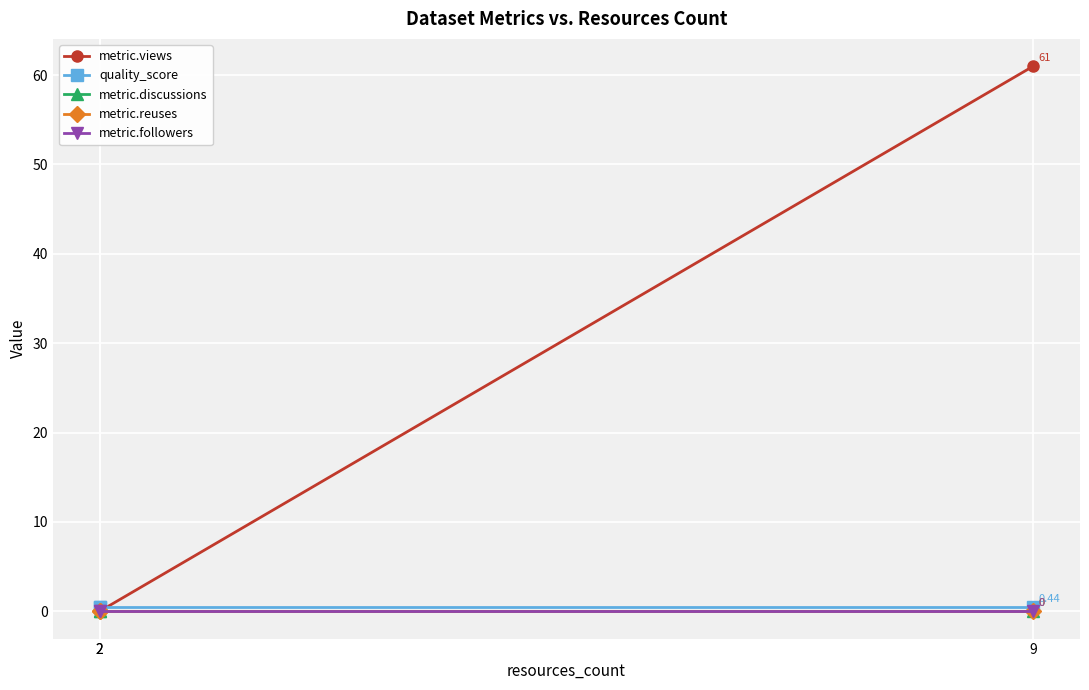

Which series has the largest total across all categories?

metric.views